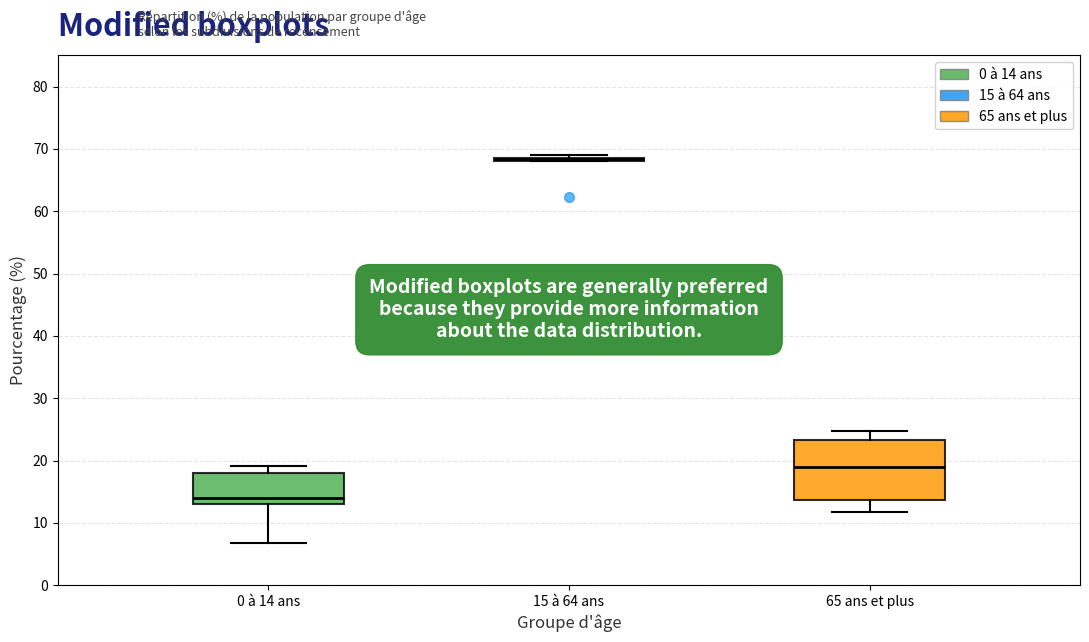

Reading left to right, read every box against the y-axis: the position of its median line, the range the box covers, and the ends of its whiskers. The values are not printed on the chart, so give them approximately, as read against the axis.

0 à 14 ans: median 14, box 13 to 18, whiskers 7 to 19
15 à 64 ans: box collapsed to a line at 68, whiskers 68 to 69
65 ans et plus: median 19, box 14 to 23, whiskers 12 to 25